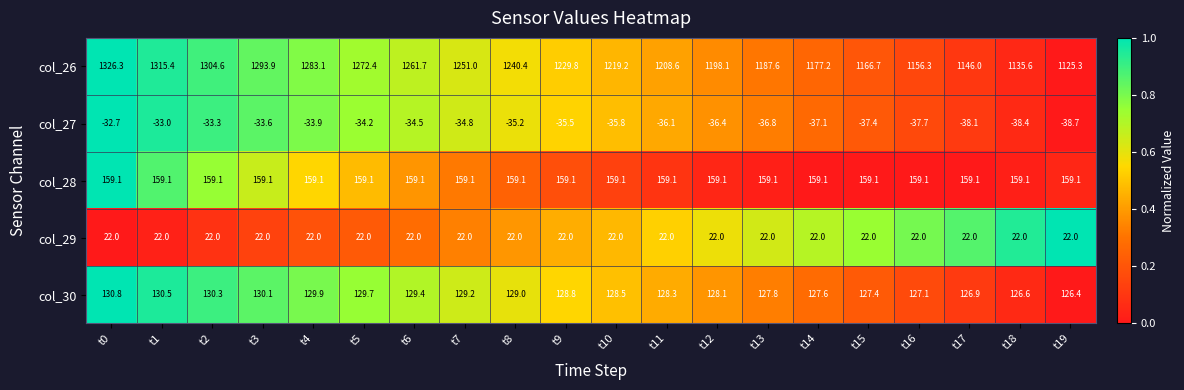

What is the sum of the col_27 values at t11 and t18?

-74.5